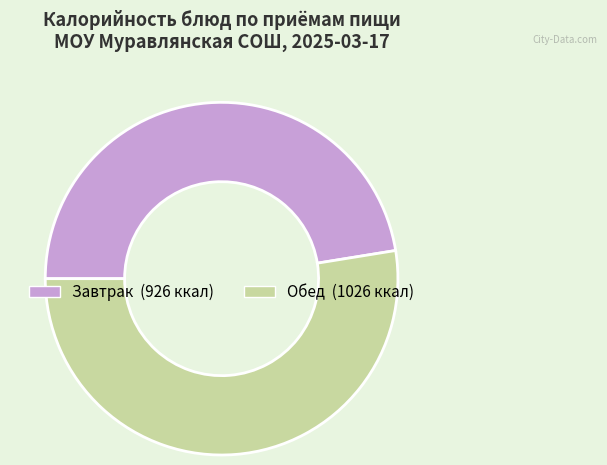

Does any single category account for the majority?

Yes